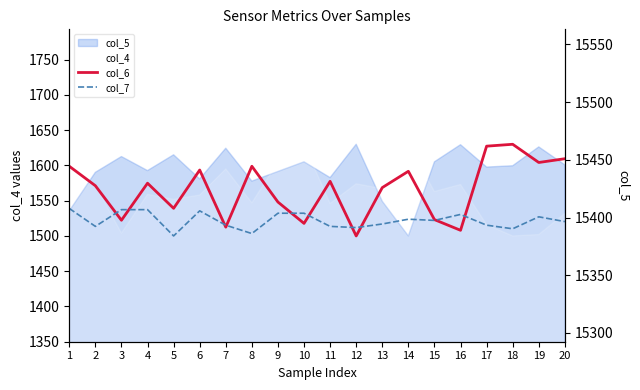

What is the smallest value displayed?

1500.0